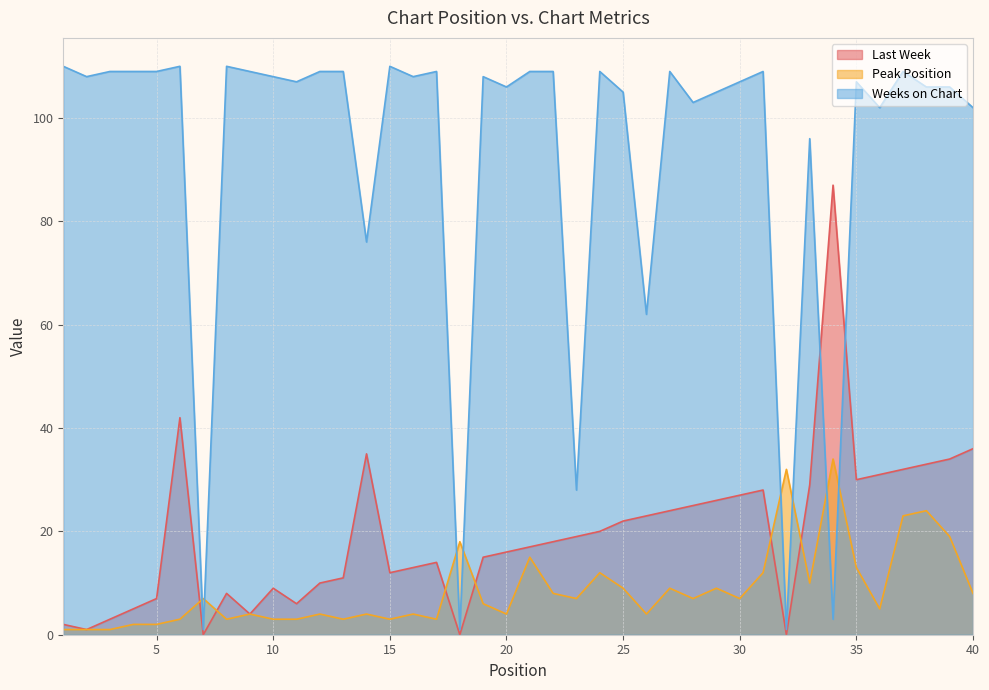

The Last Week series shows 7 at 5. True or false?

True